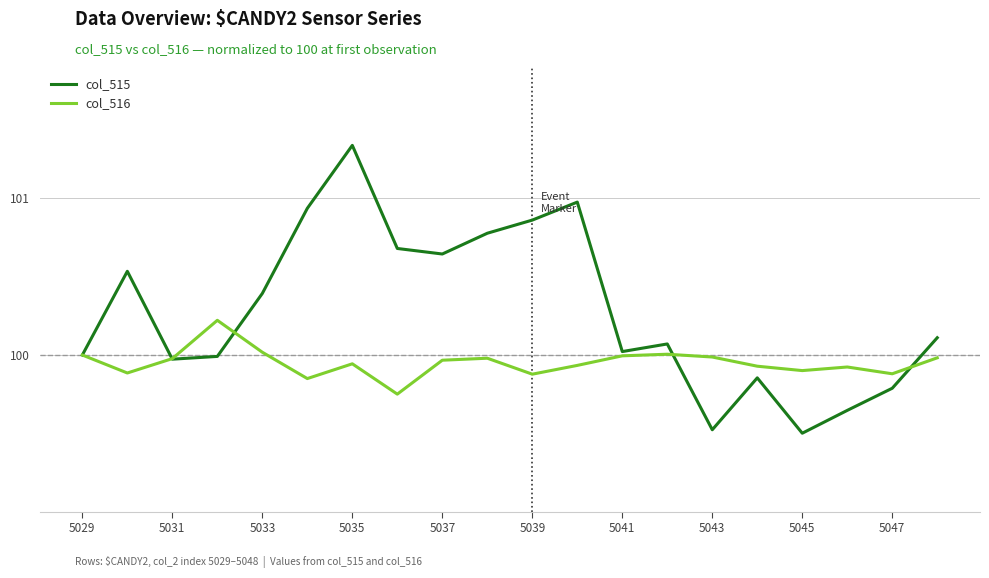

What is the smallest value displayed?

99.5